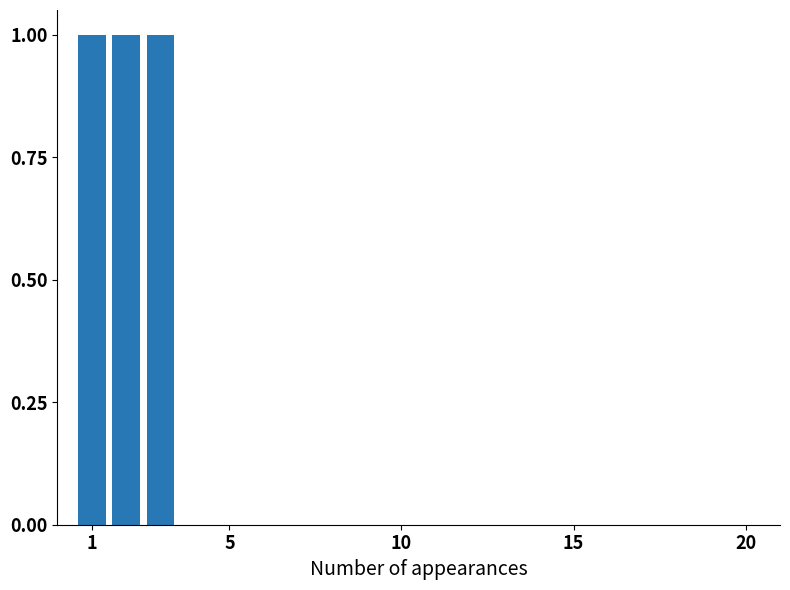

Count the number of categories in the chart.

3